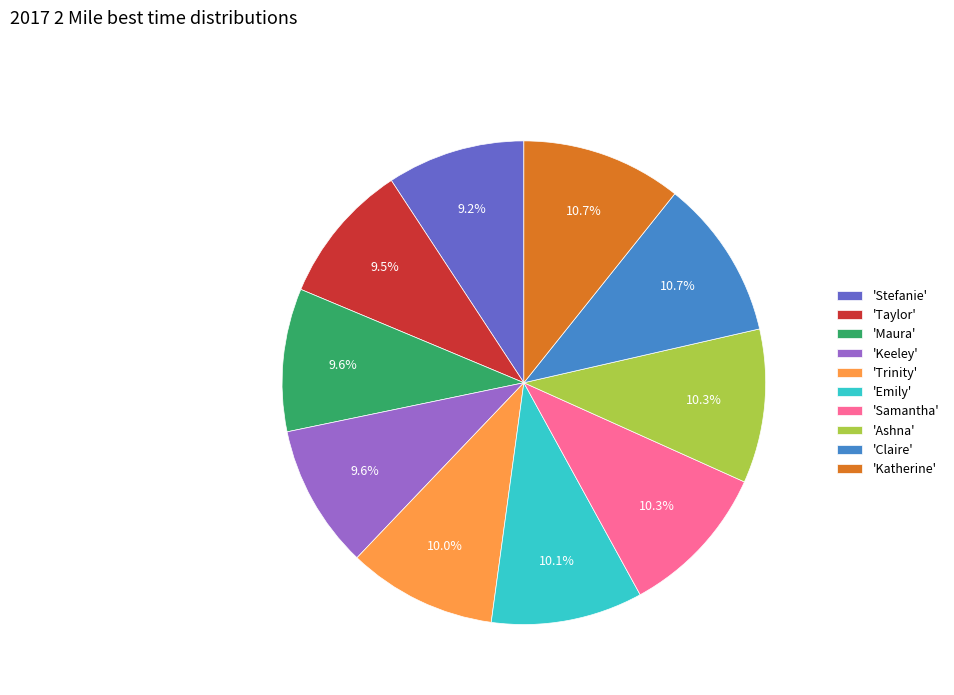

Count the number of slices in the pie.

10